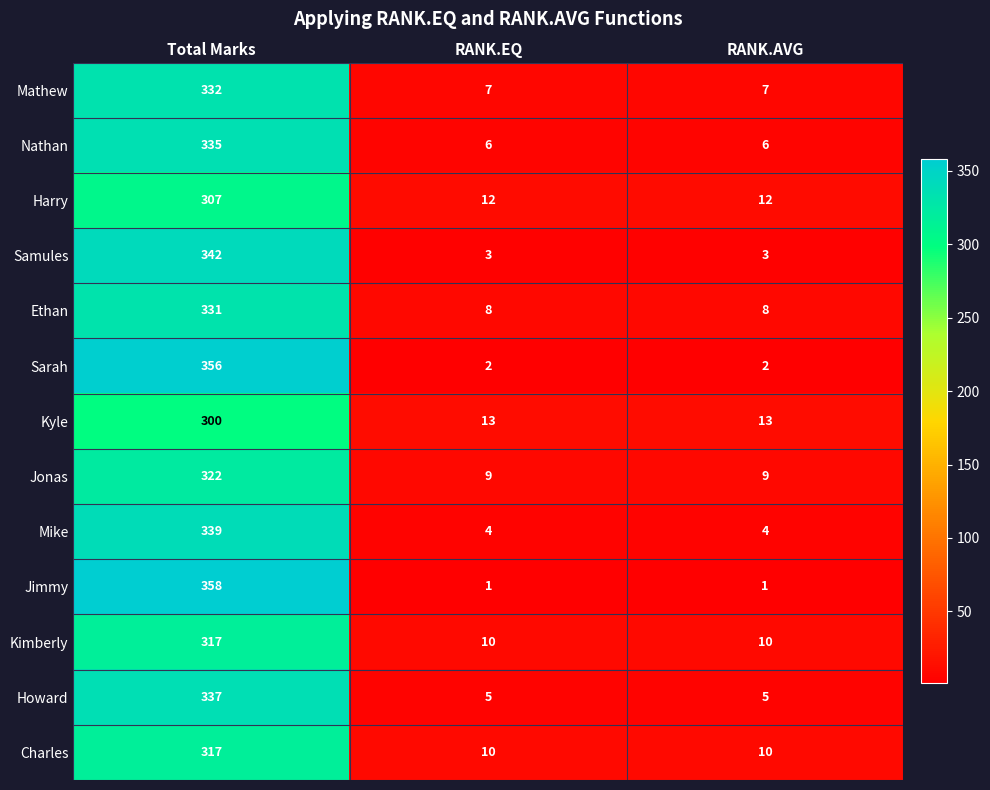

At which category is the sum across all series the highest?

Total Marks